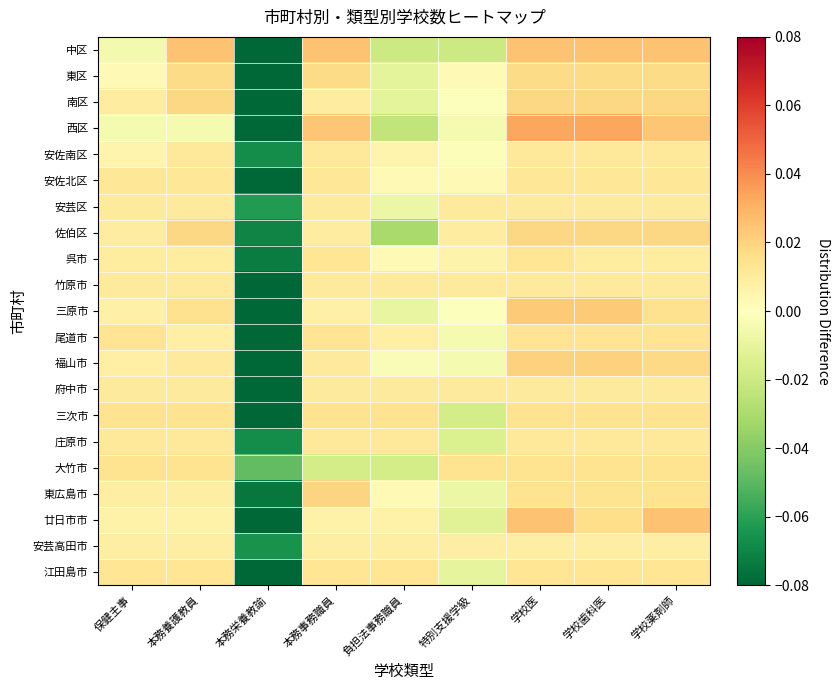

What is the minimum value shown in the chart?

-0.1